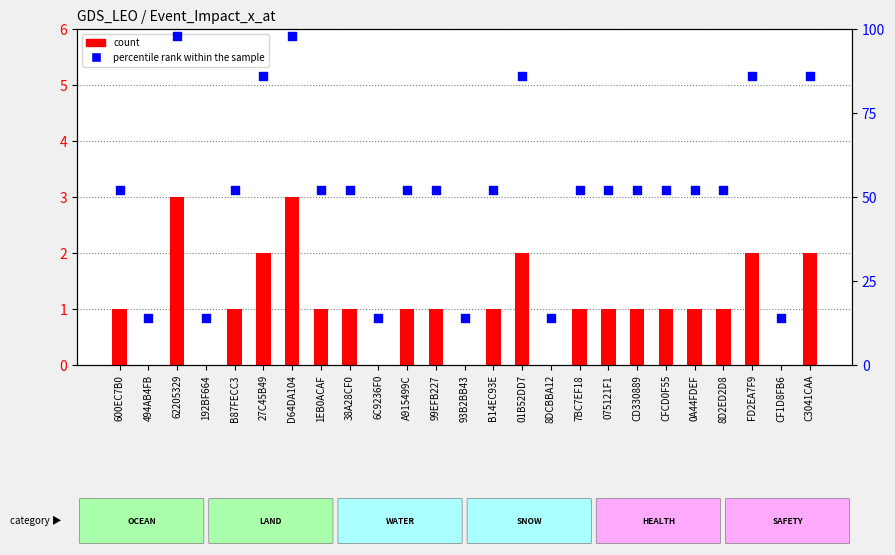

Which series contains the lowest Y value?

count